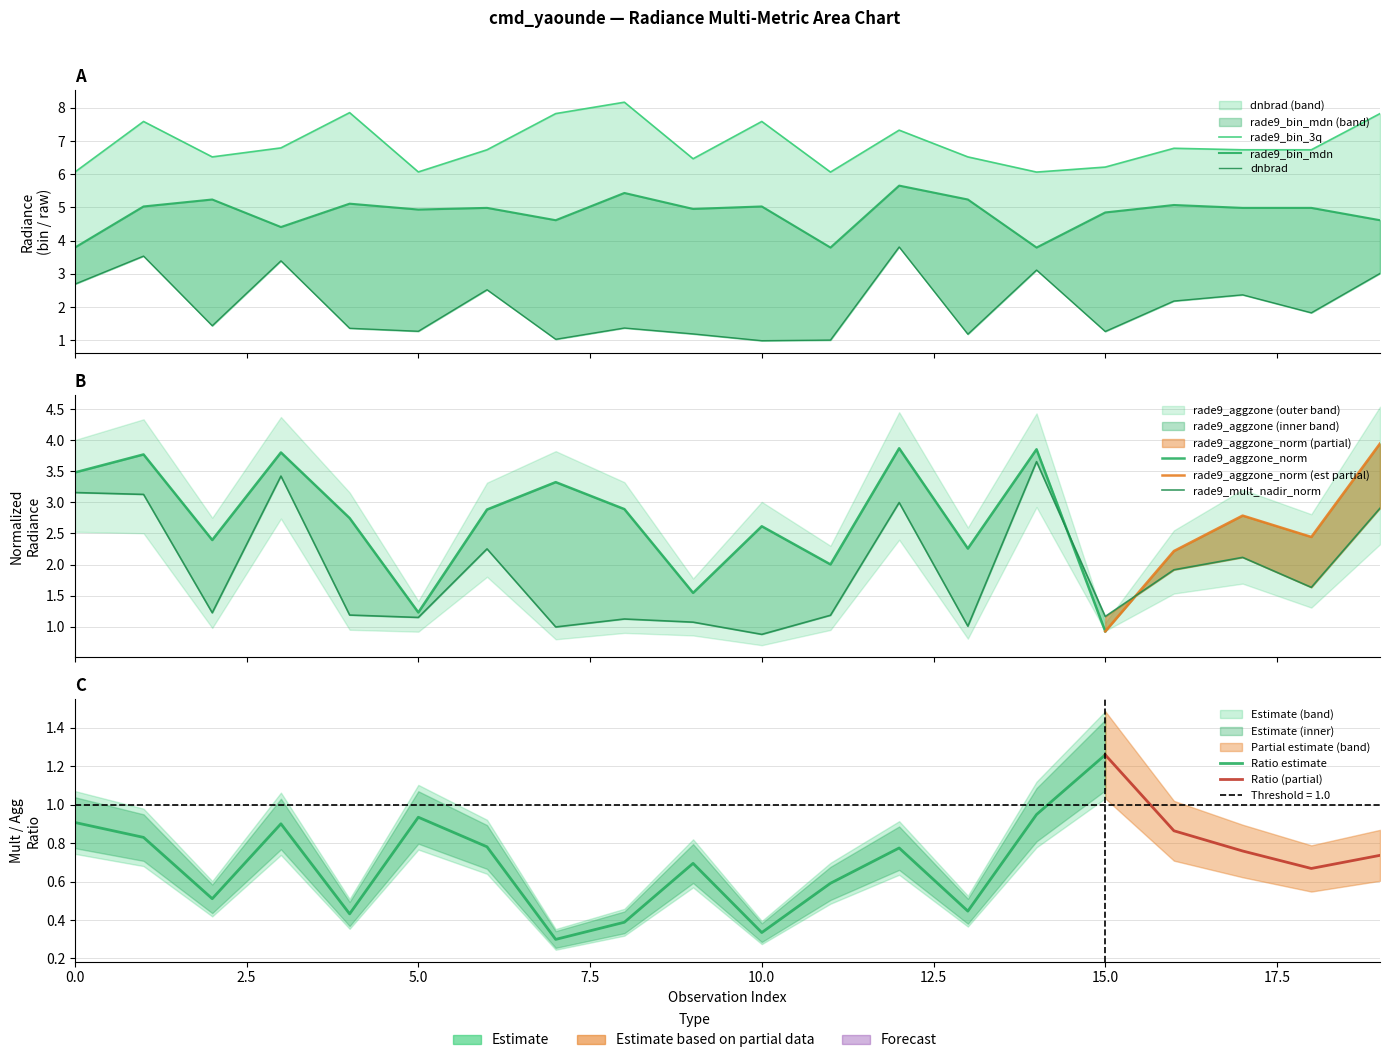

True or false: rade9_mult_nadir_norm and rade9_bin_mdn intersect in this chart.

False